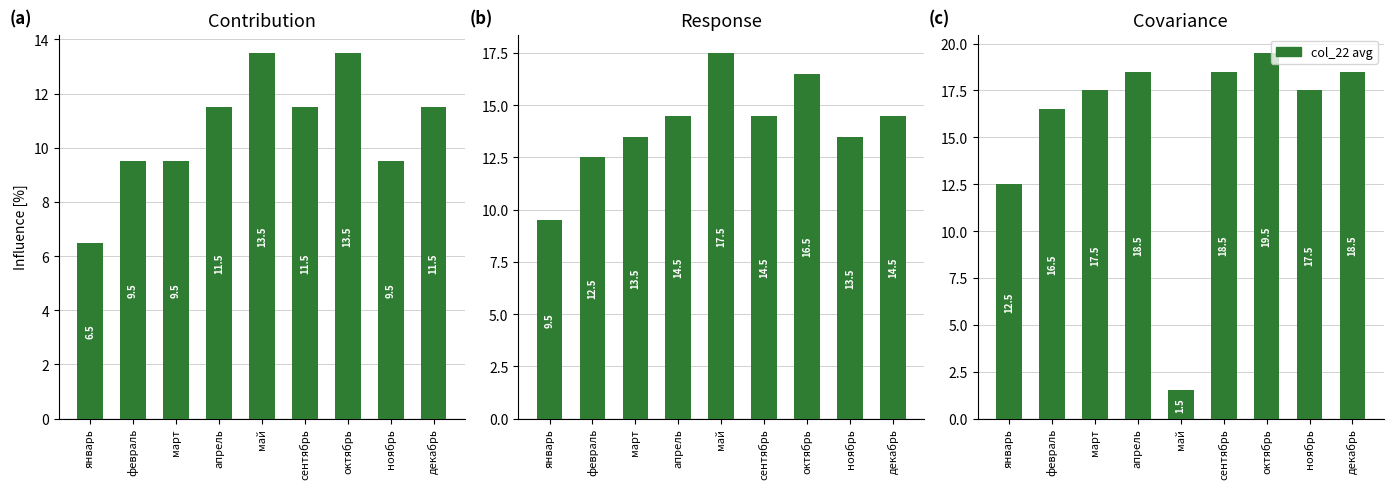

What is the greatest value displayed?

19.5